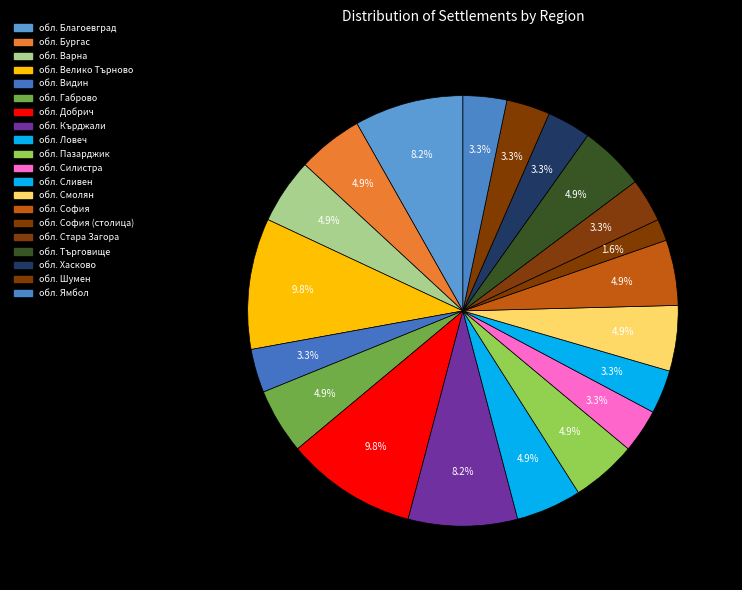

How many segments does this pie chart have?

20